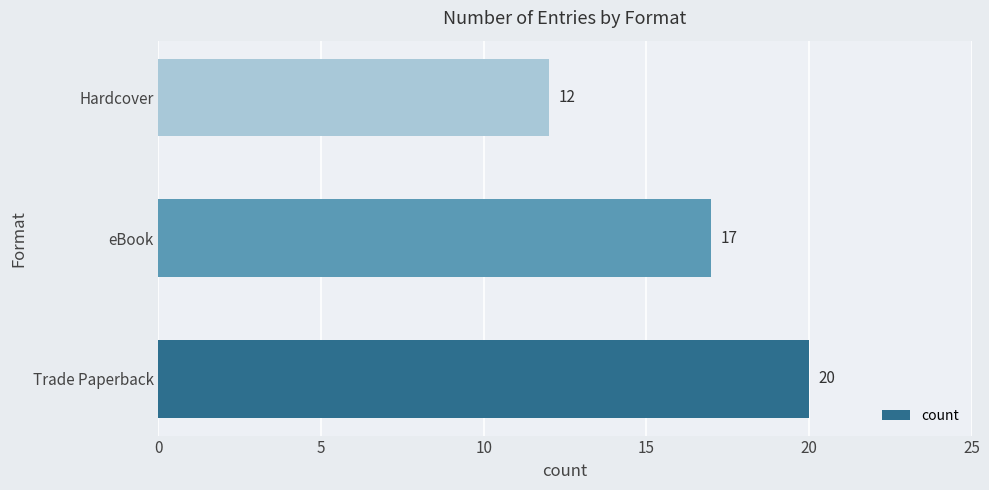

Count the values in the range 12 to 20.

3